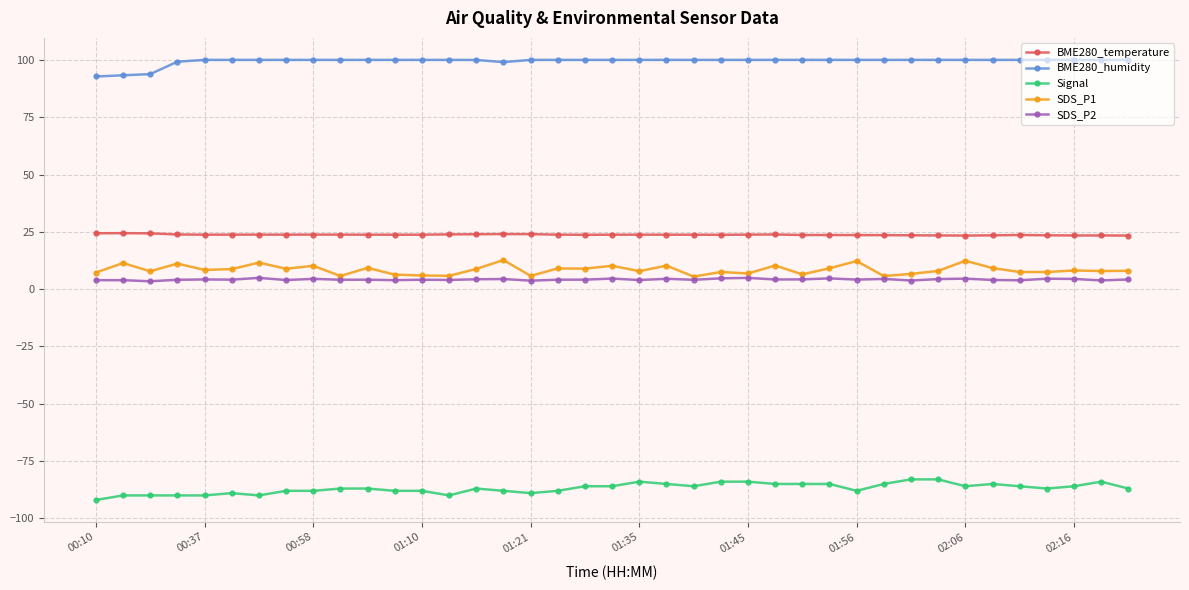

At how many categories does at least one series exceed 57?

39